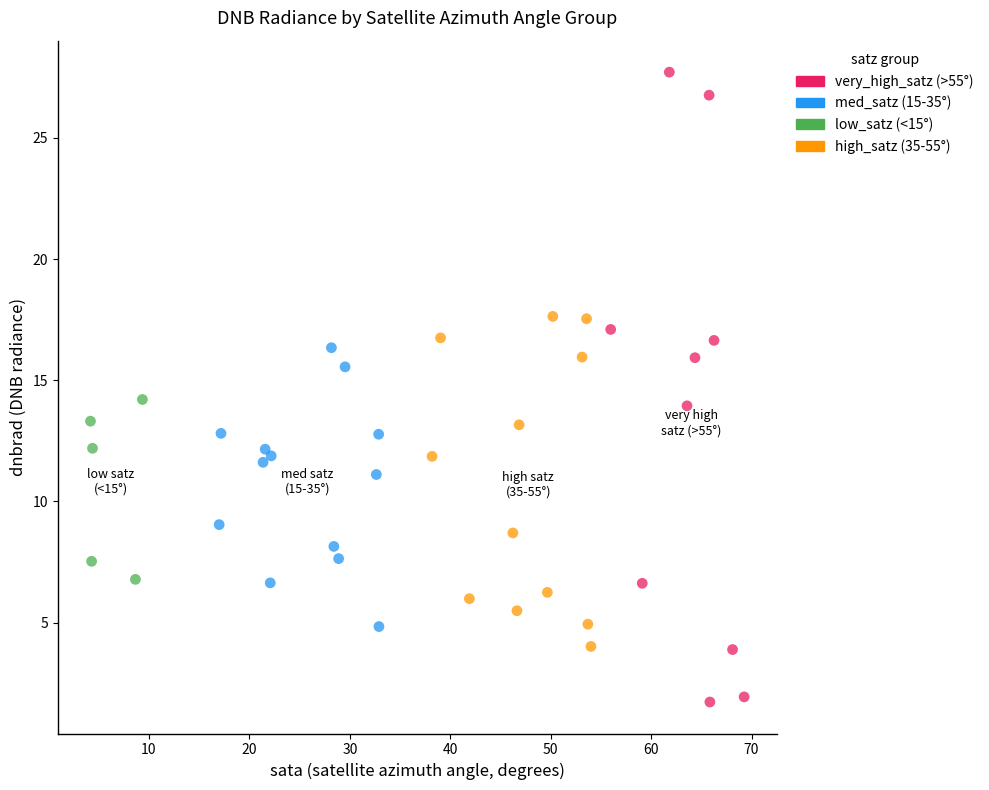

Which series reaches the maximum Y coordinate?

very_high_satz (>55°)